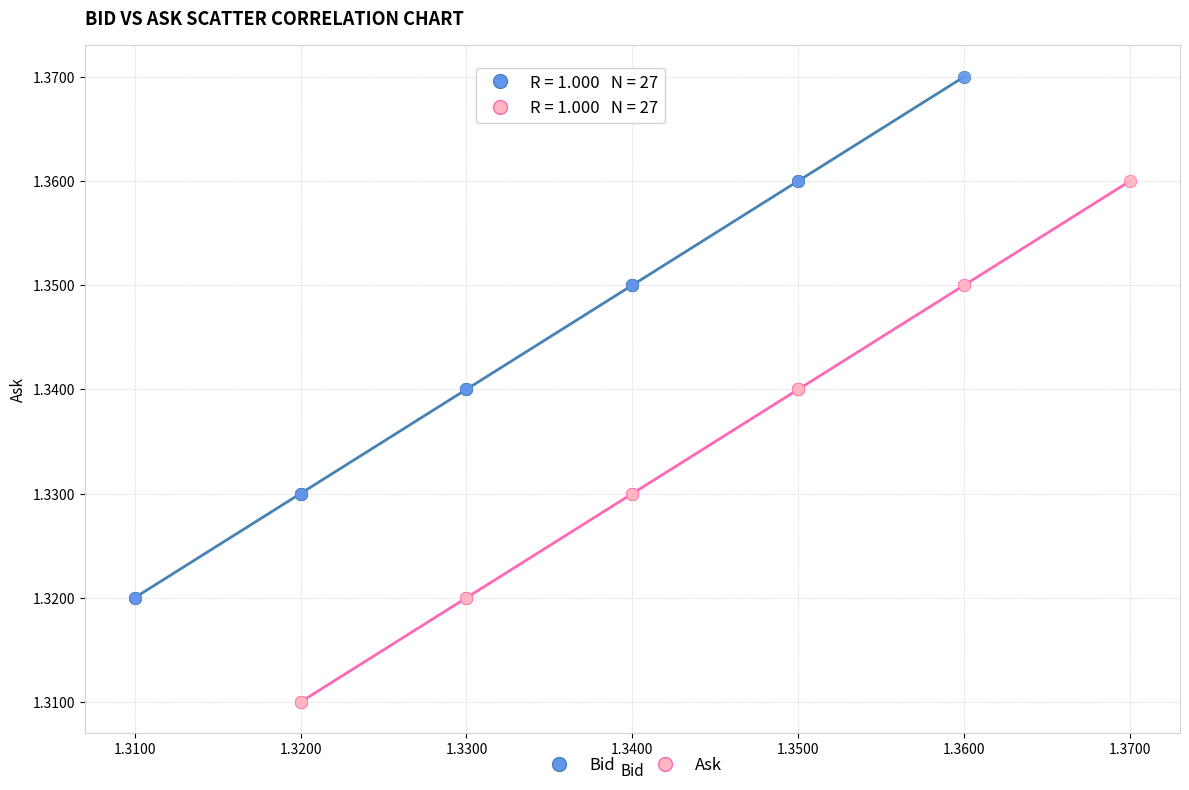

Which series reaches the maximum Y coordinate?

Bid